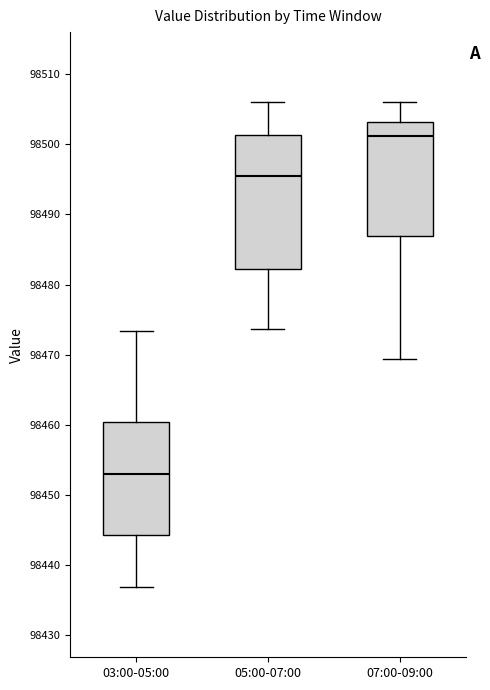

Which box is the tallest, from its lower edge to its upper edge?

05:00-07:00